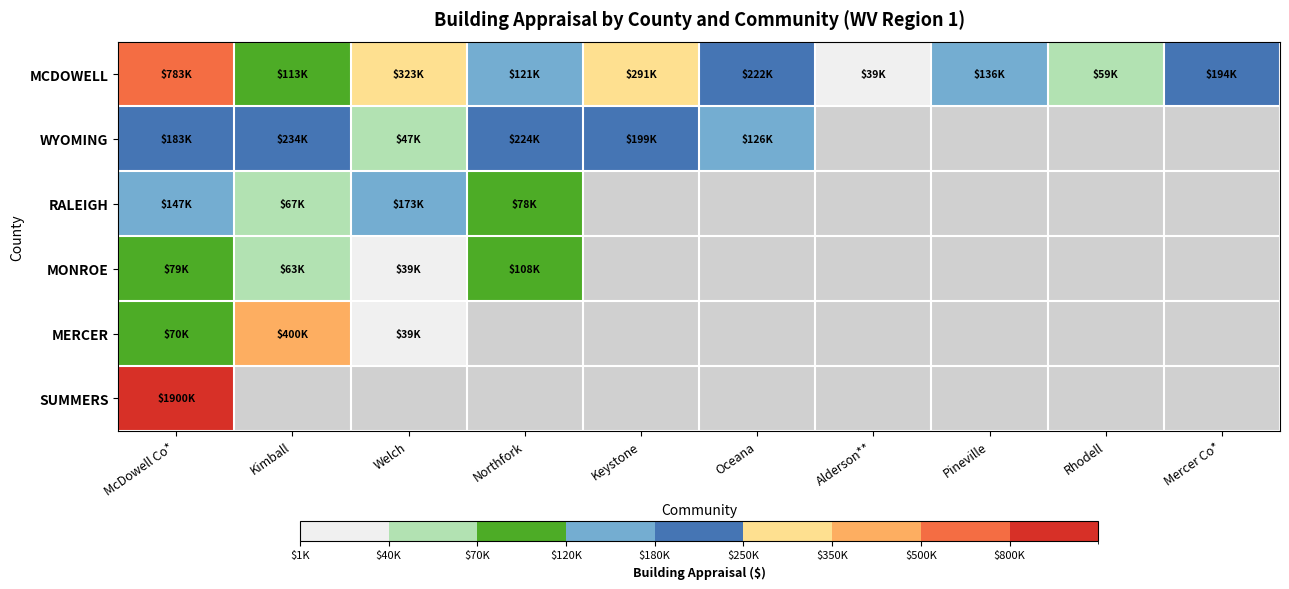

What is the difference between the maximum and second lowest values in the MCDOWELL series?

723550.0